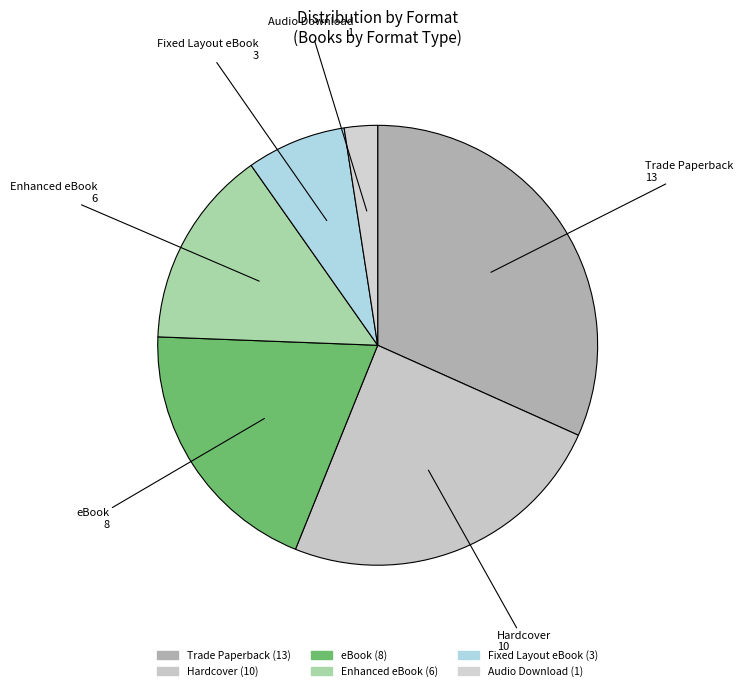

What percentage is NOT represented by Audio Download?

97.6%